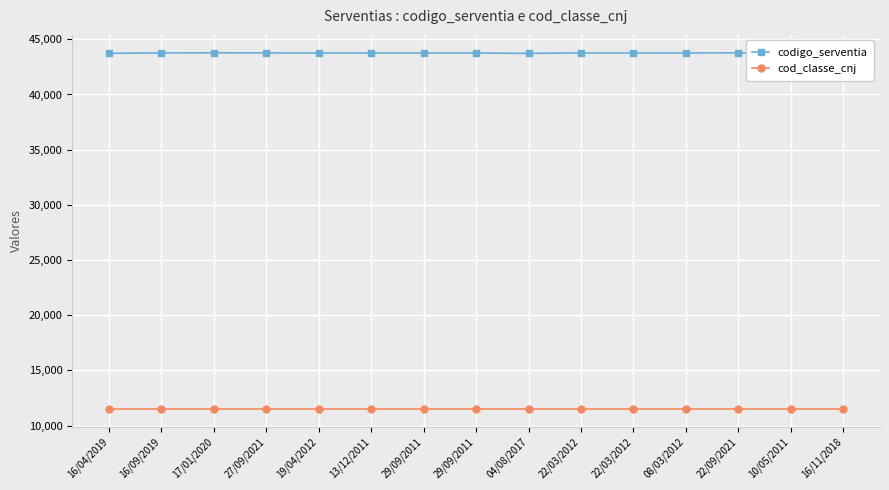

What are all the series names shown in the legend?

codigo_serventia, cod_classe_cnj